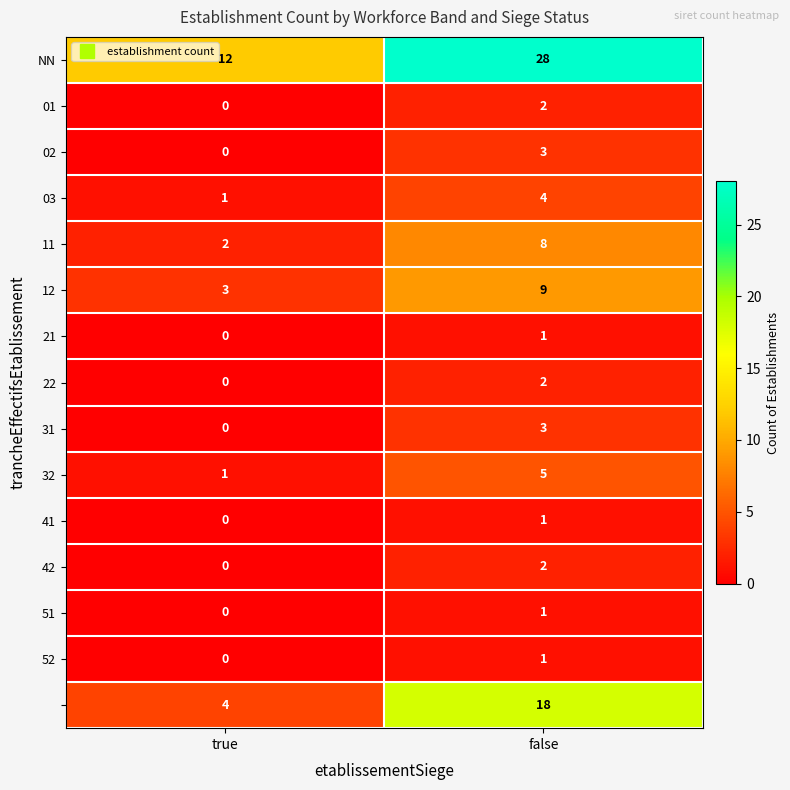

What is the maximum value shown in the chart?

28